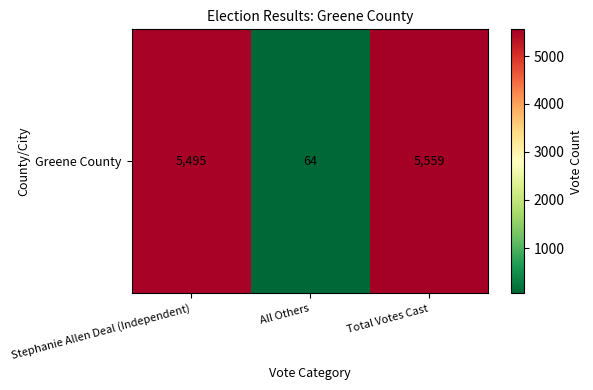

The chart shows a value of 1880 at Stephanie Allen Deal (Independent). True or false?

False